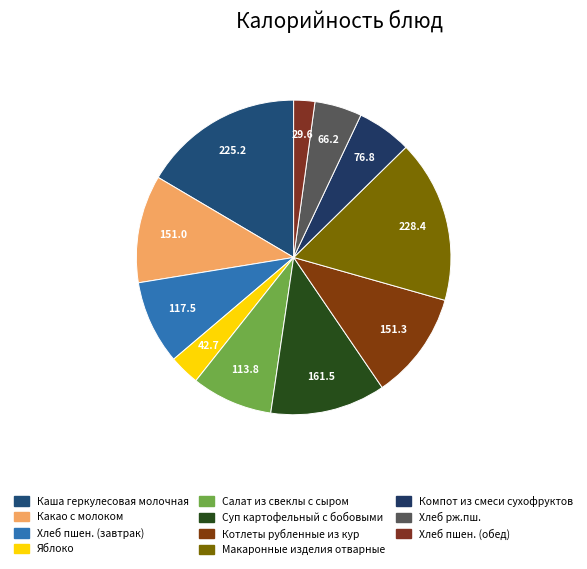

Does Салат из свеклы с сыром account for over 50% of the chart?

No